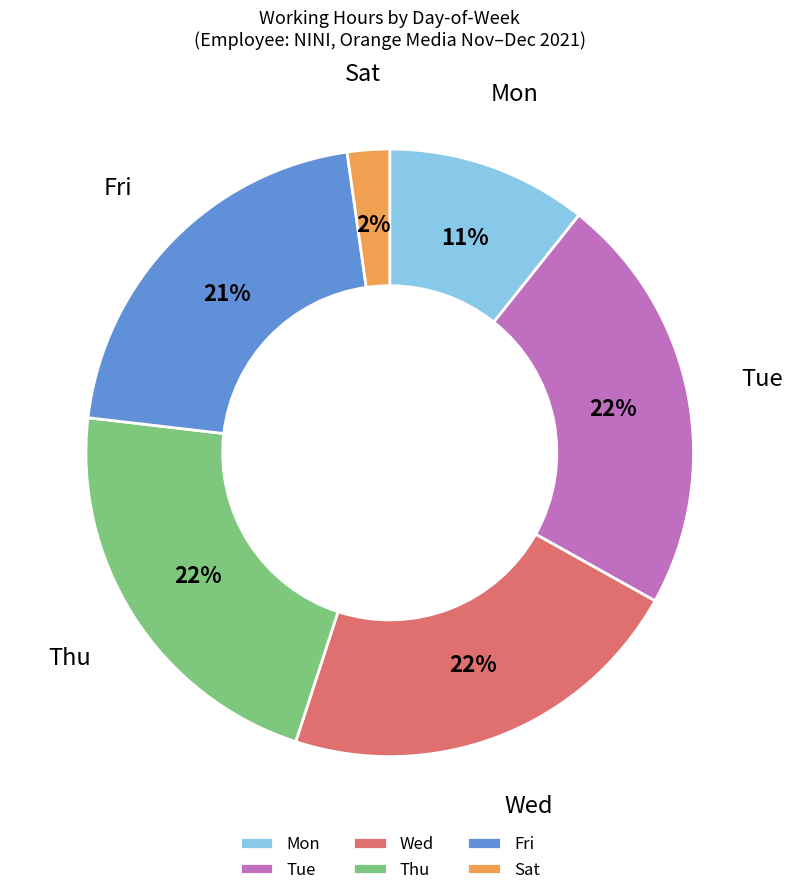

Count the number of slices in the pie.

6